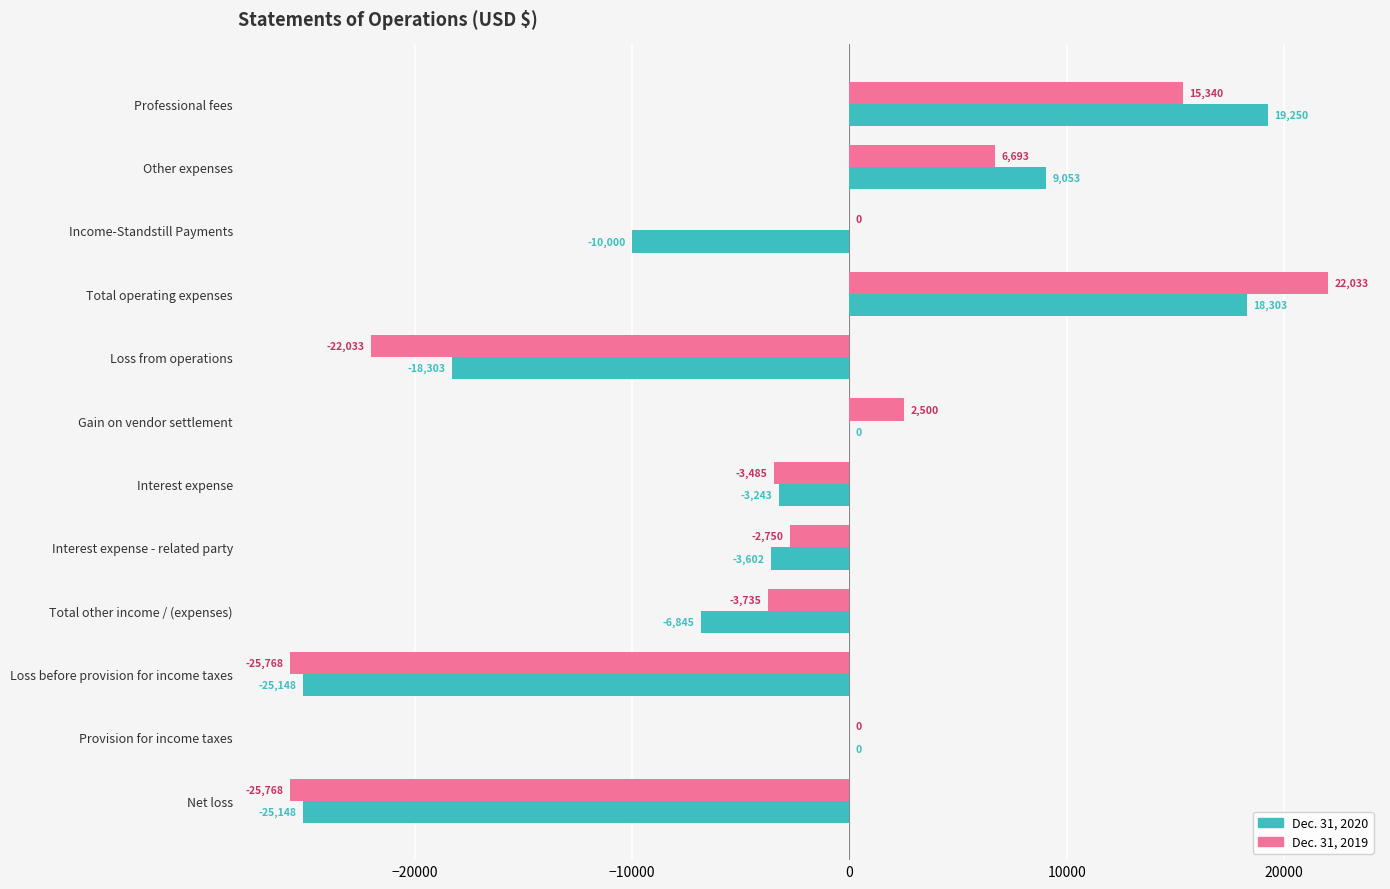

At which category is the sum across all series the highest?

Total operating expenses